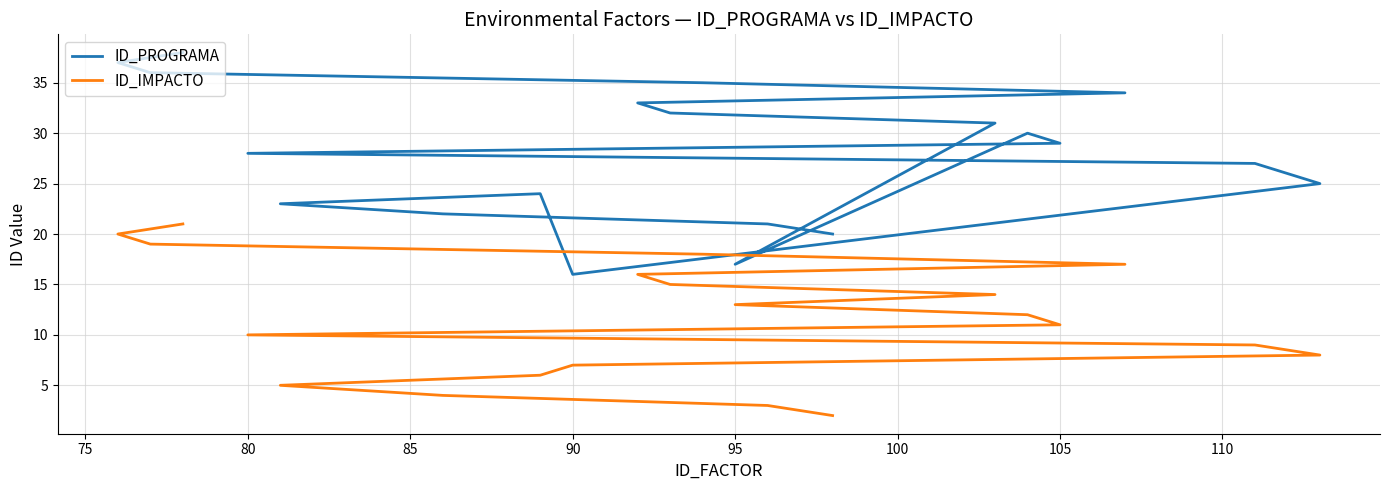

List the series in order of their overall mean, lowest first.

ID_IMPACTO, ID_PROGRAMA